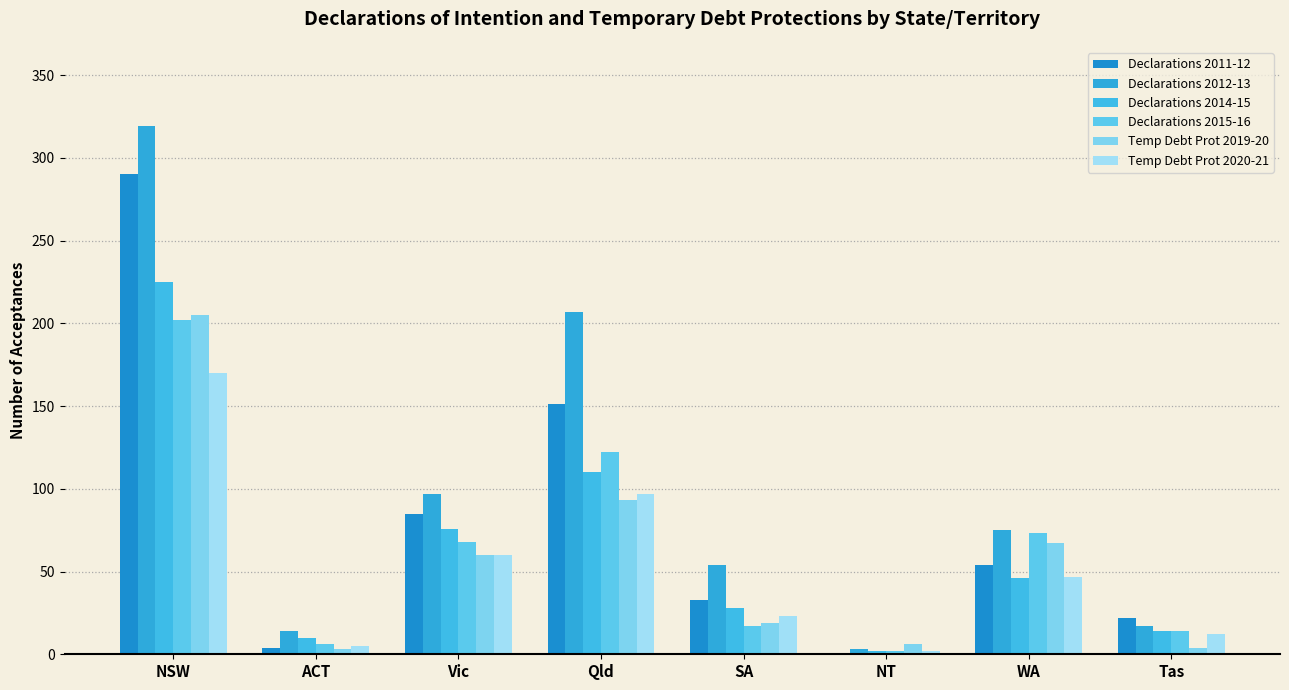

Reading right to left, transcribe all the data shown in this chart.

Declarations 2011-12: 22	54	0	33	151	85	4	290
Declarations 2012-13: 17	75	3	54	207	97	14	319
Declarations 2014-15: 14	46	2	28	110	76	10	225
Declarations 2015-16: 14	73	2	17	122	68	6	202
Temp Debt Prot 2019-20: 4	67	6	19	93	60	3	205
Temp Debt Prot 2020-21: 12	47	2	23	97	60	5	170